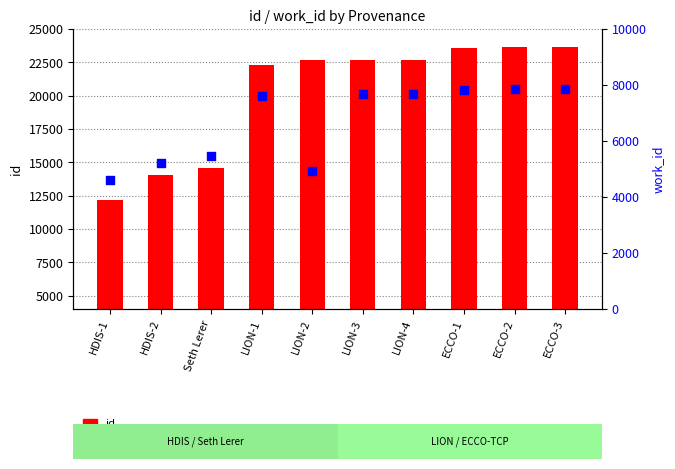

Which series contains the highest Y value?

id